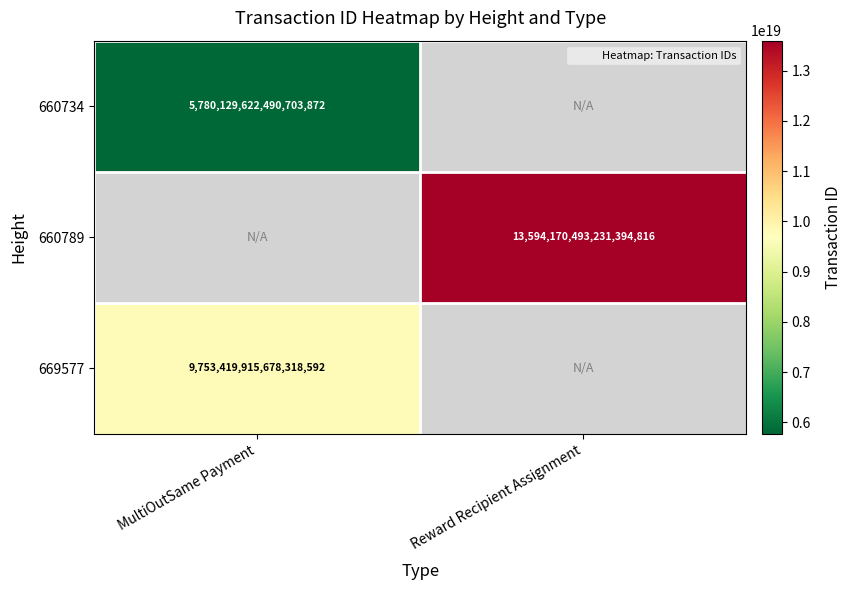

Where is 660734 nearest to the value 5780129622490703872?

MultiOutSame Payment